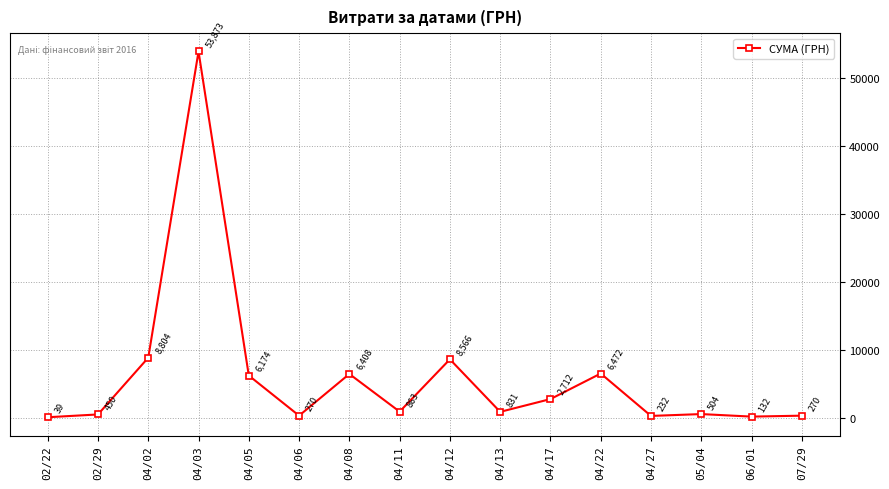

How many points are higher than both their immediate neighbors (excluding endpoints)?

5